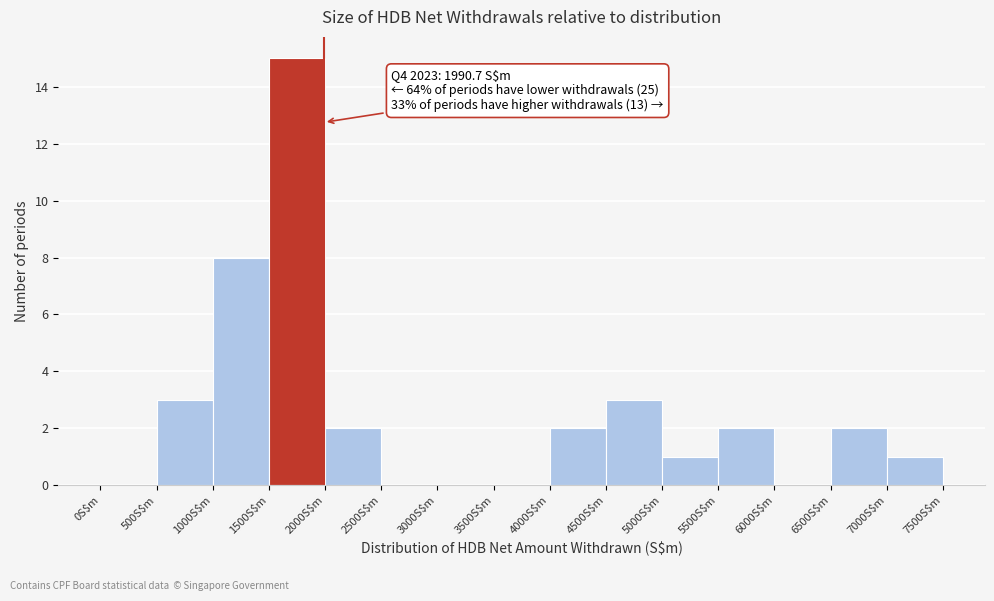

Which range on the x-axis has the tallest bar?

1500 to 2000